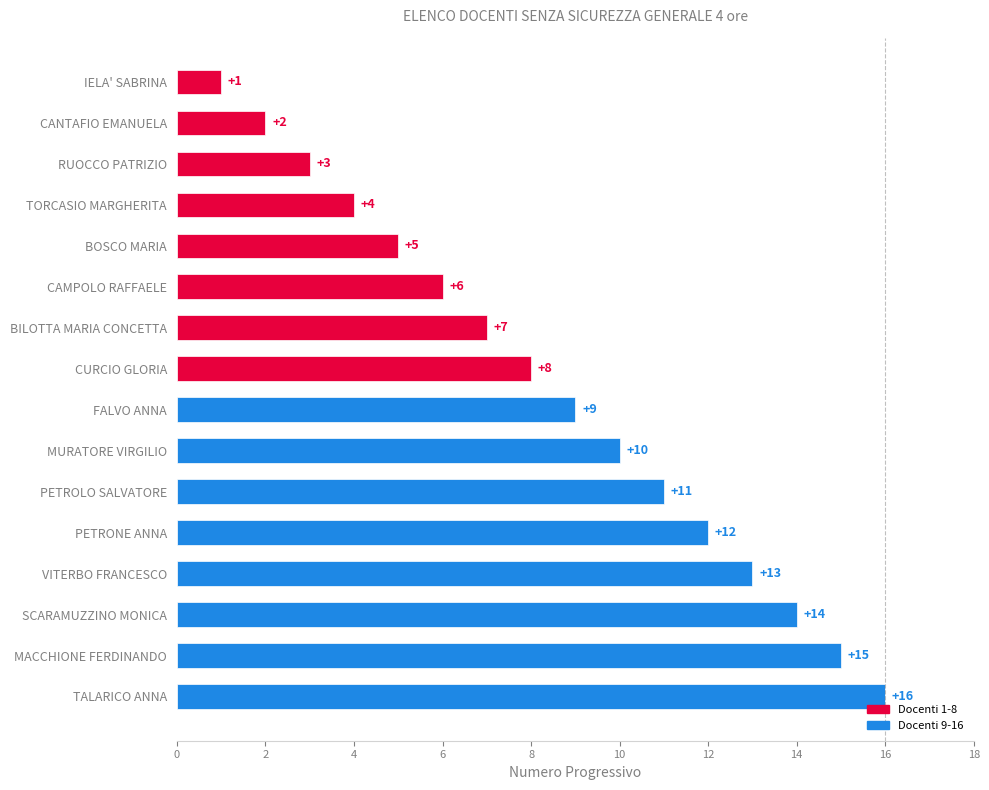

At which label is the value closest to 8?

CURCIO GLORIA